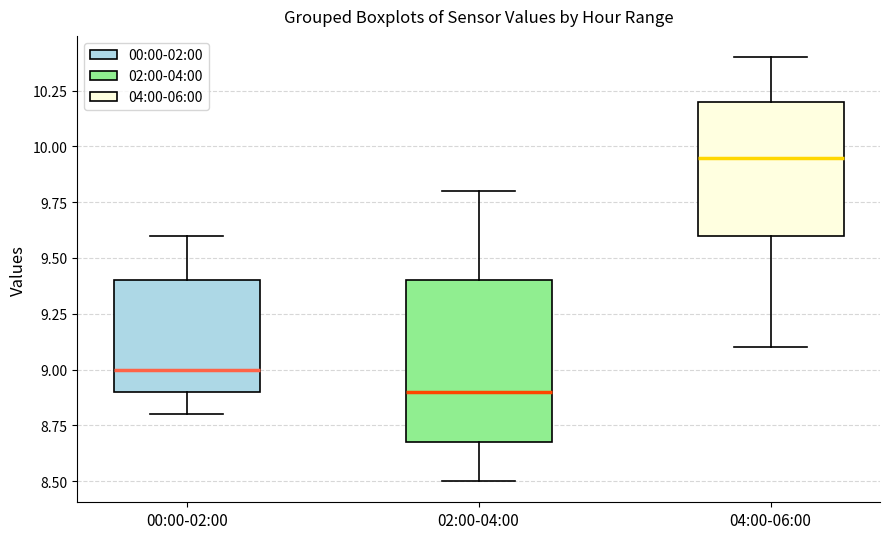

Reading left to right, read every box against the y-axis: the position of its median line, the range the box covers, and the ends of its whiskers. The values are not printed on the chart, so give them approximately, as read against the axis.

00:00-02:00: median 9.00, box 8.90 to 9.40, whiskers 8.80 to 9.60
02:00-04:00: median 8.90, box 8.70 to 9.40, whiskers 8.50 to 9.80
04:00-06:00: median 9.95, box 9.60 to 10.20, whiskers 9.10 to 10.40